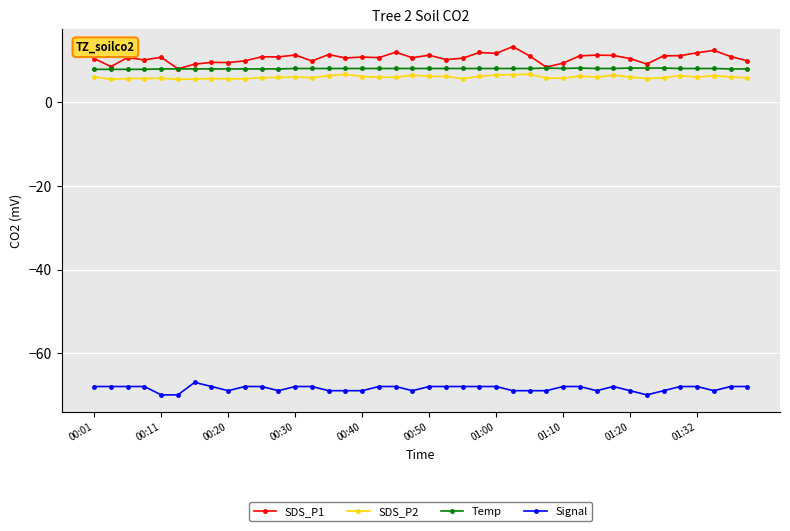

True or false: Signal and Temp cross at least once.

False